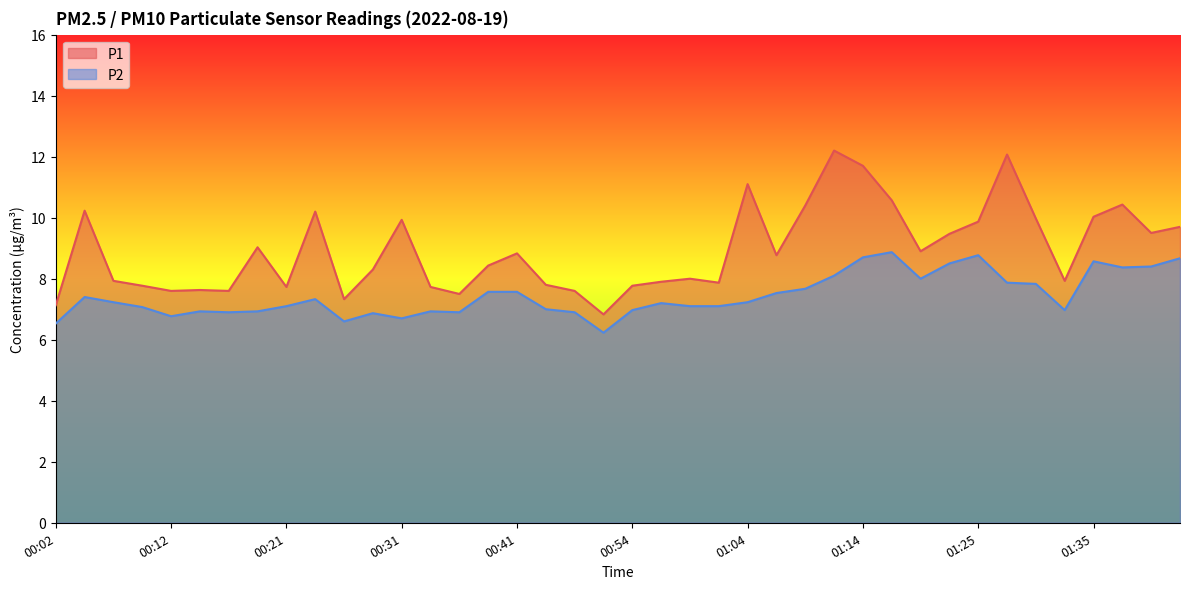

True or false: P1 has a value of 10.1 at 00:02.

False